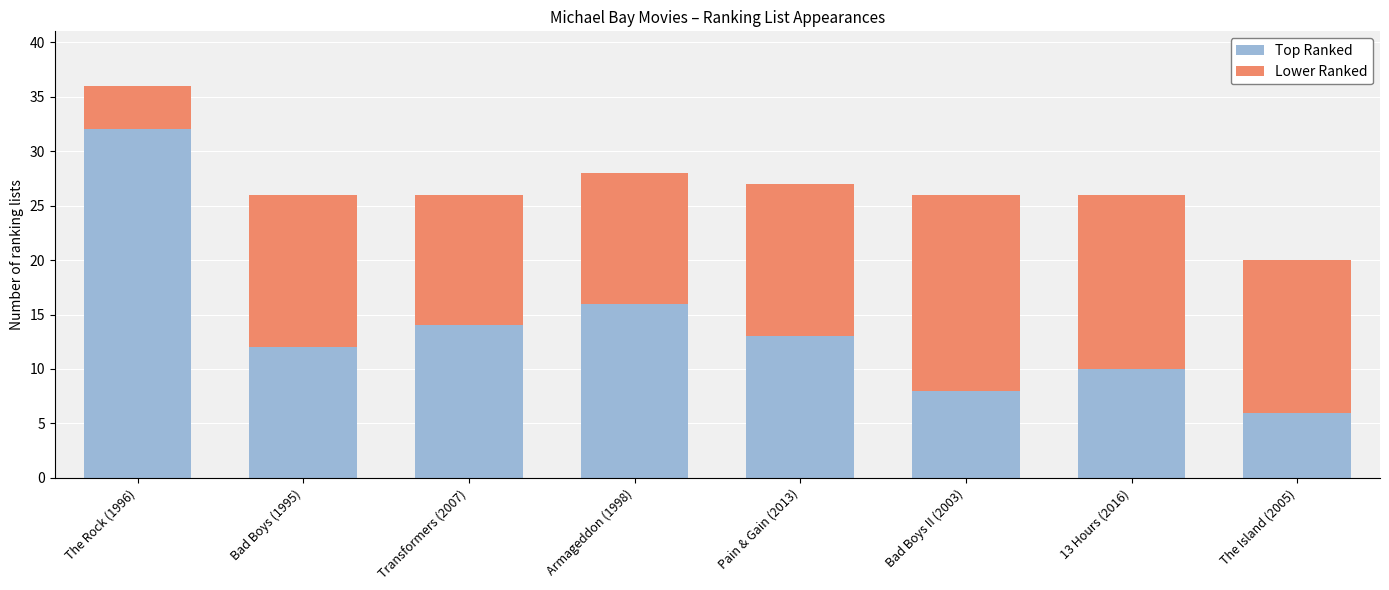

What is the total value across all series at Pain & Gain (2013)?

27